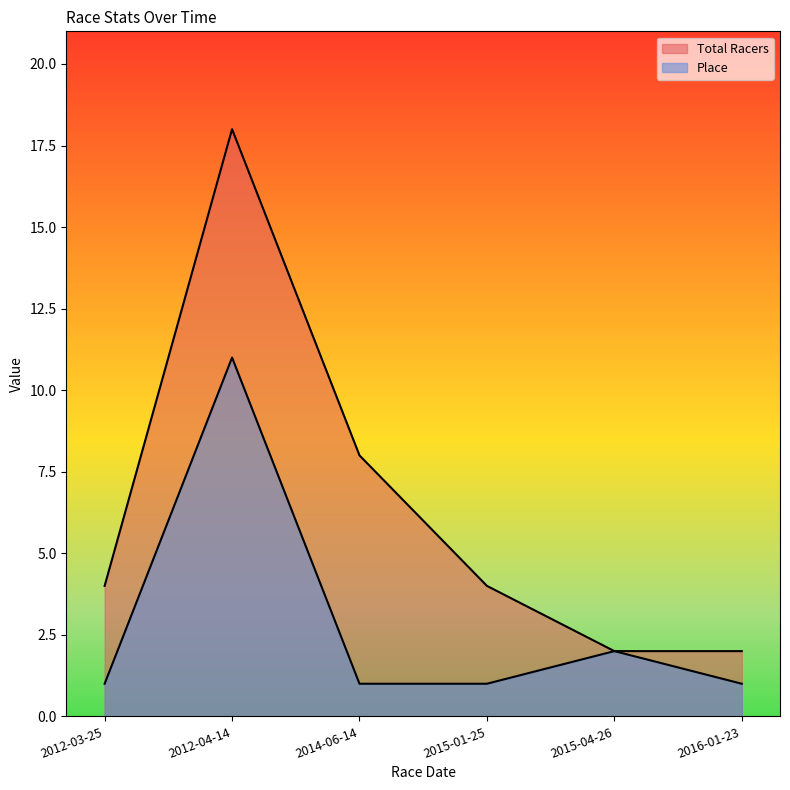

Rank the categories by Place value from highest to lowest.

2012-04-14, 2015-04-26, 2012-03-25, 2014-06-14, 2015-01-25, 2016-01-23